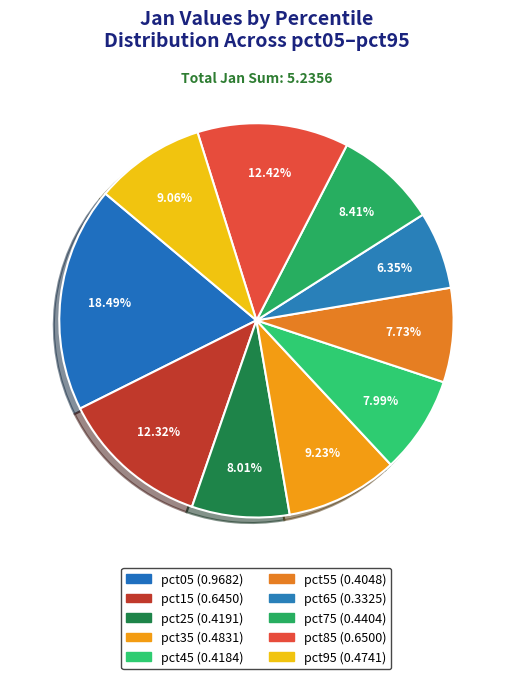

To the nearest percent, what portion does pct05 represent?

18%